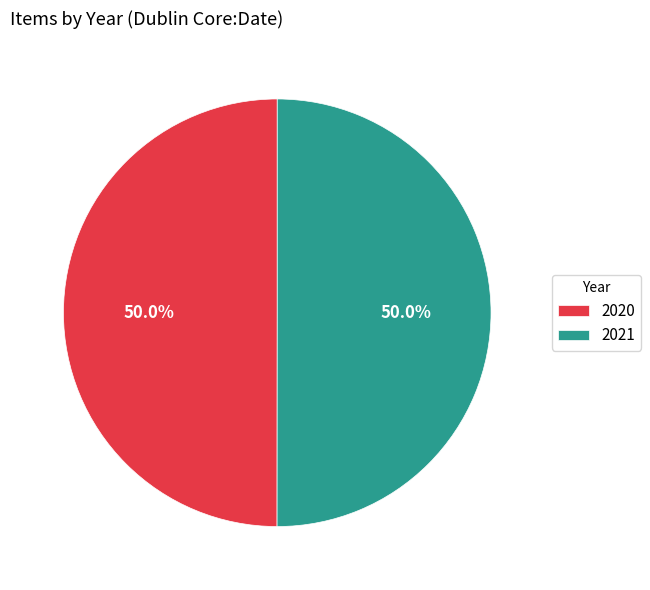

What percentage is NOT represented by 2020?

50.0%